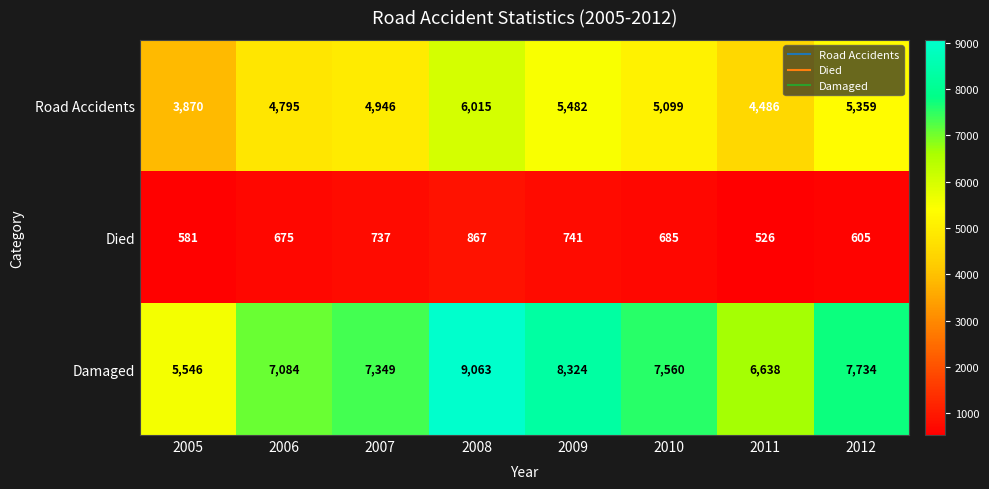

At 2011, list the series in order from largest to smallest.

Damaged, Road Accidents, Died